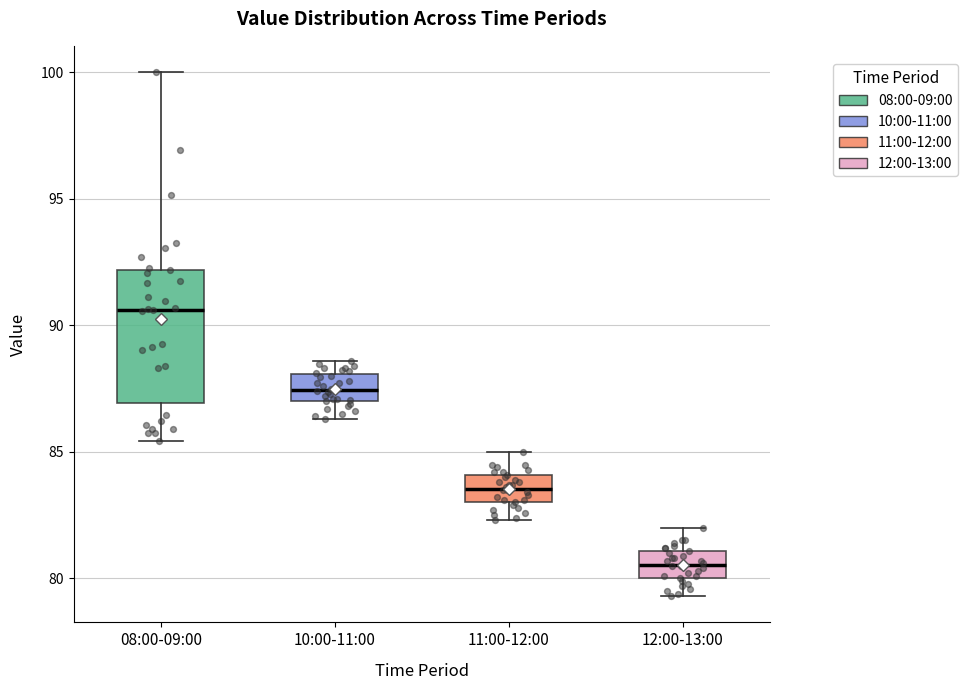

Reading left to right, transcribe this box plot: for each box, give where its median line is, the range the box spans, and where its two whiskers end, as read against the y-axis. The values are not printed on the chart, so give them approximately, as read against the axis.

08:00-09:00: median 90.5, box 87.0 to 92.0, whiskers 85.5 to 100.0
10:00-11:00: median 87.5, box 87.0 to 88.0, whiskers 86.5 to 88.5
11:00-12:00: median 83.5, box 83.0 to 84.0, whiskers 82.5 to 85.0
12:00-13:00: median 80.5, box 80.0 to 81.0, whiskers 79.5 to 82.0